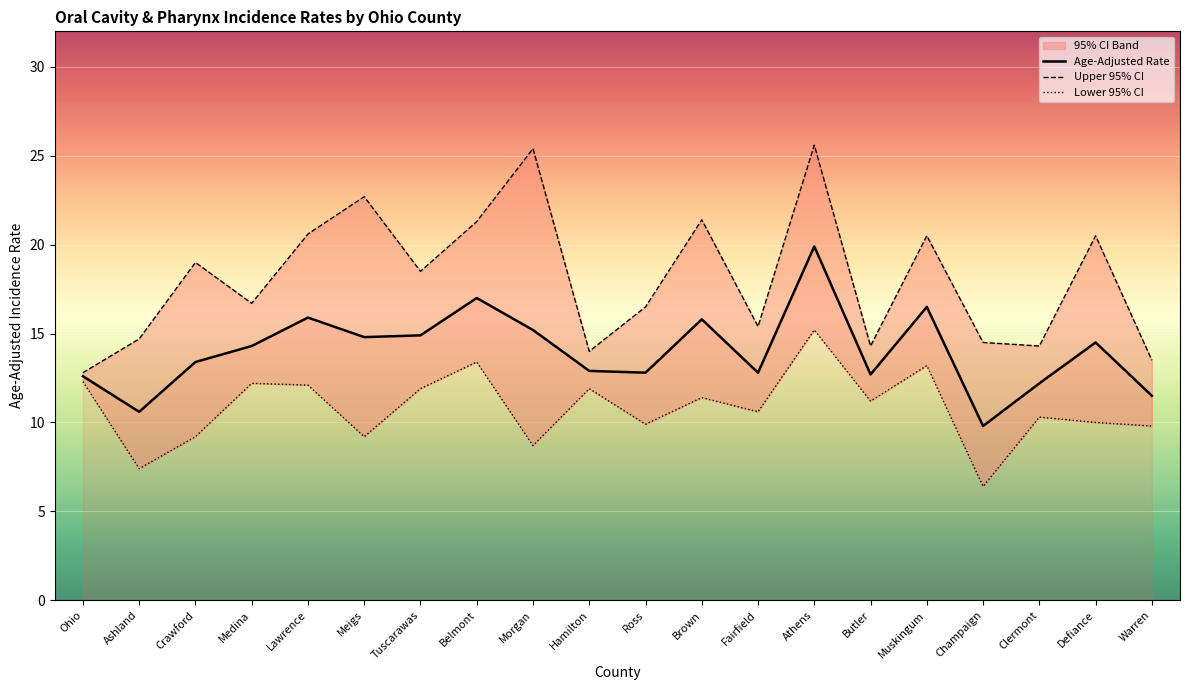

What is the approximate value of Upper 95% CI at Hamilton?

14.0